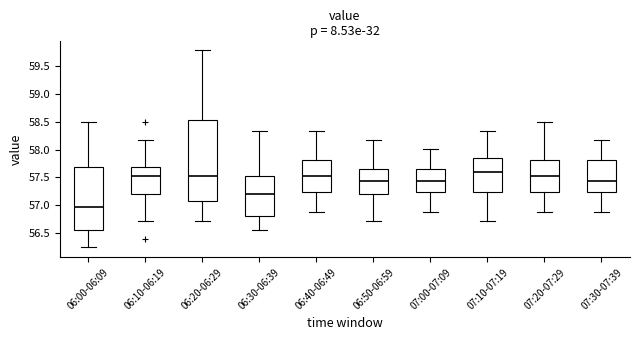

Which box is the tallest, from its lower edge to its upper edge?

06:20-06:29